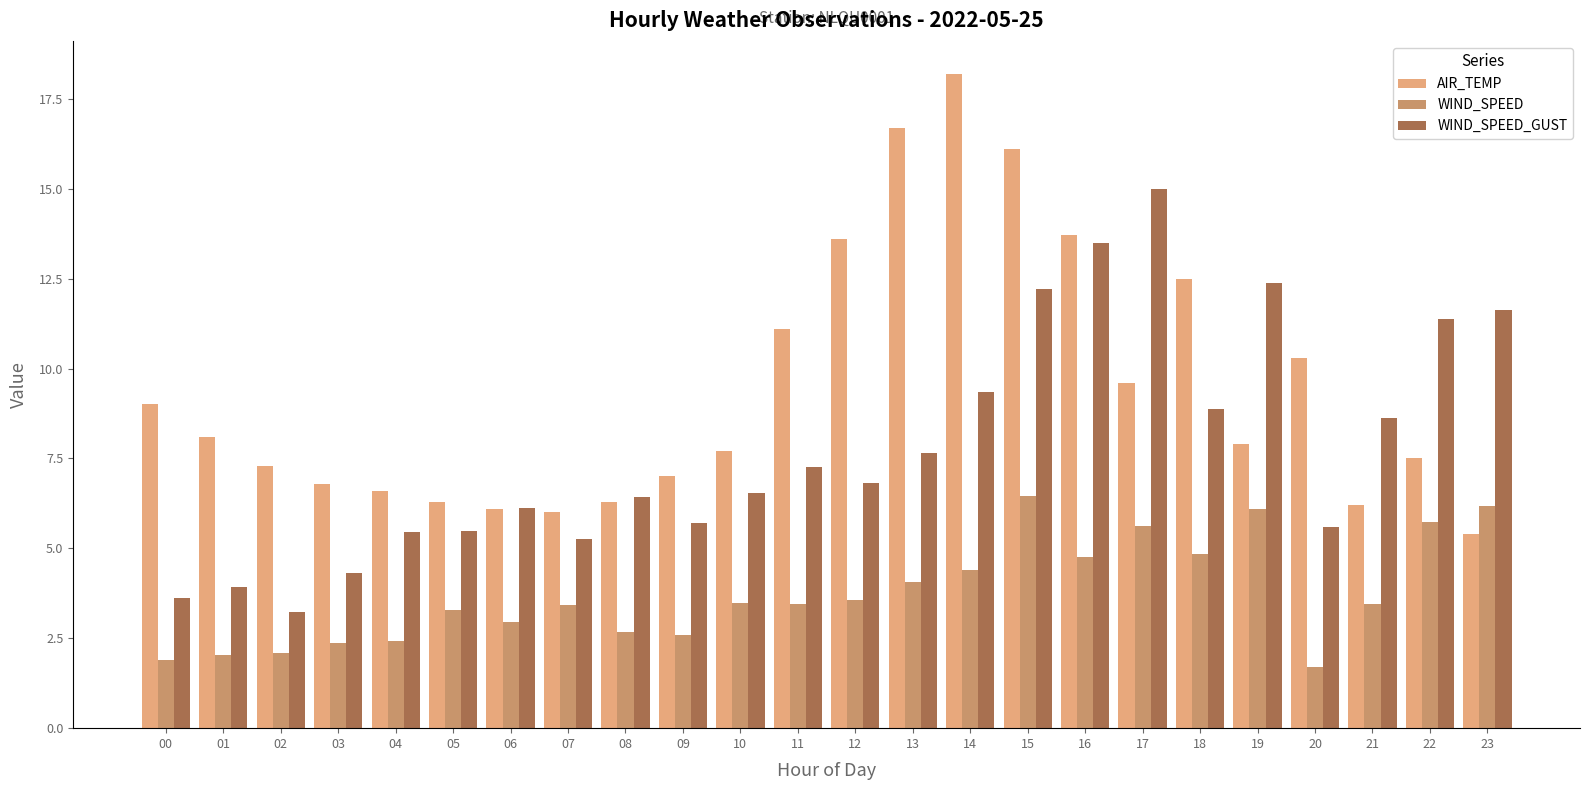

Are the bars grouped side by side (vs. stacked)?

Yes